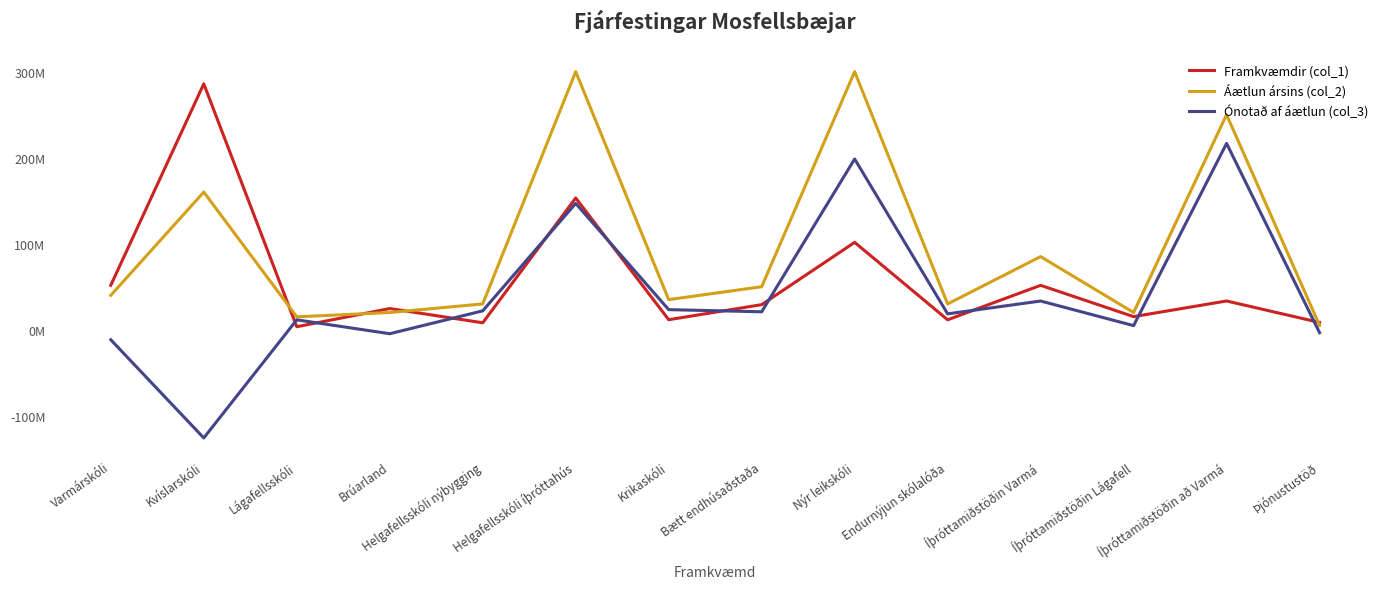

What is the maximum value for Áætlun ársins (col_2)?

300000000